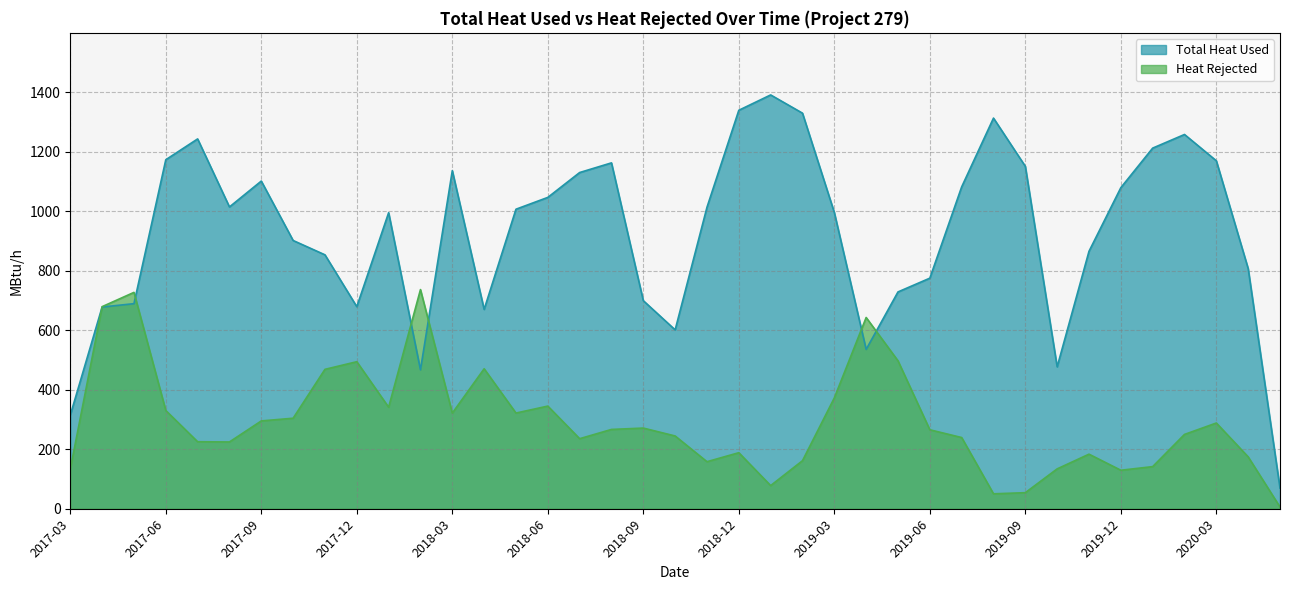

Which series has the largest range (max minus min)?

Total Heat Used